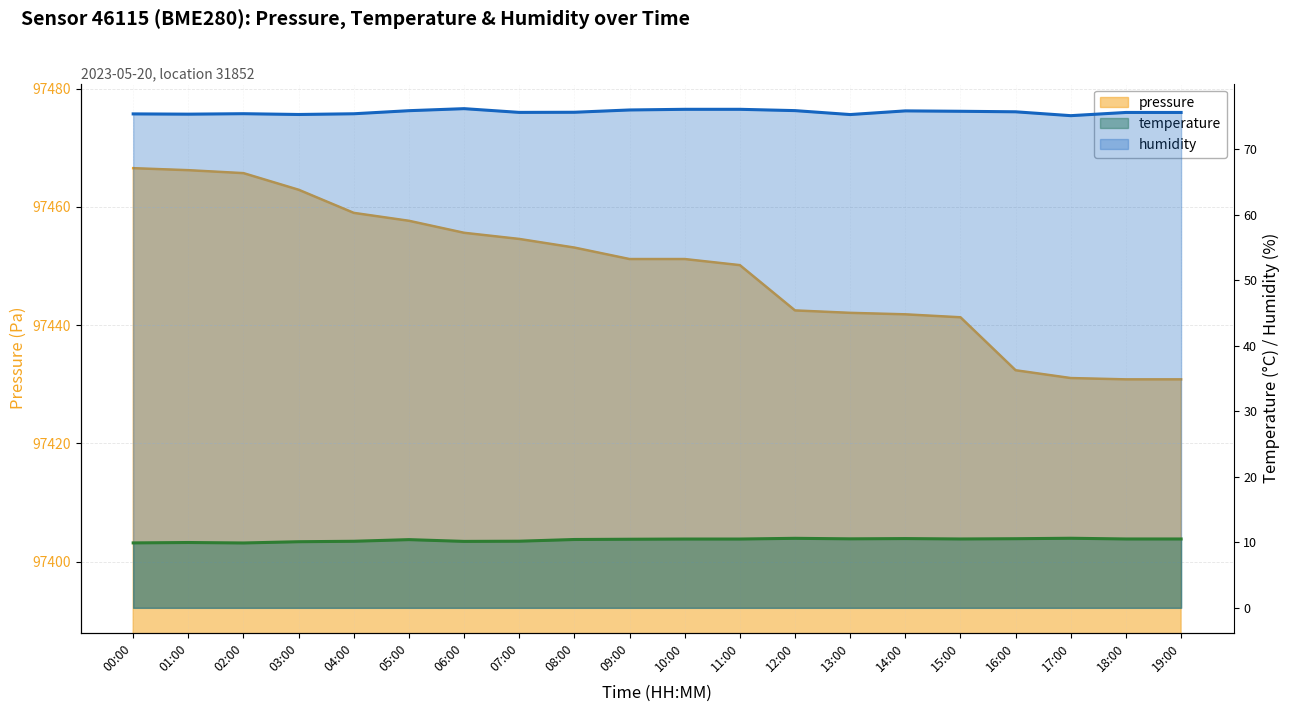

What are all the series names shown in the legend?

pressure, temperature, humidity